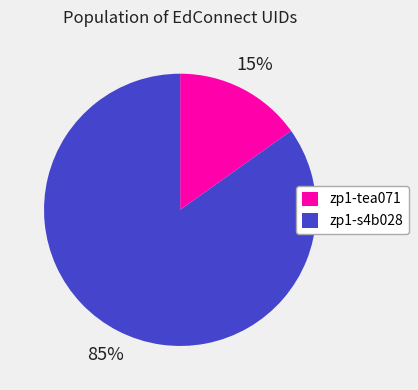

To the nearest percent, what is the average slice percentage?

50%